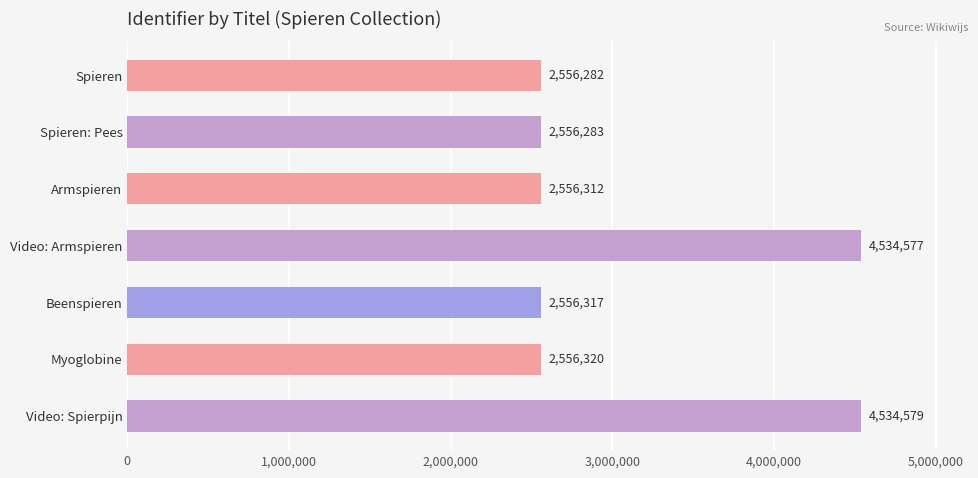

Rank the categories by value from lowest to highest.

Spieren, Spieren: Pees, Armspieren, Beenspieren, Myoglobine, Video: Armspieren, Video: Spierpijn